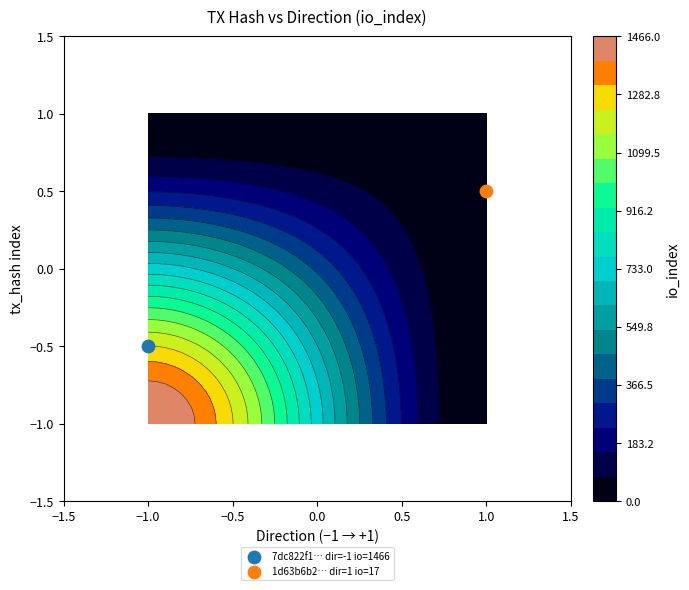

Reading left to right, list all the values displayed in this chart.

7dc822f19045dde89924797baad3a9dbf2a368c: -1	1466
1d63b6b2f395fca92c606c053a80d891fdc18e1: 1	17